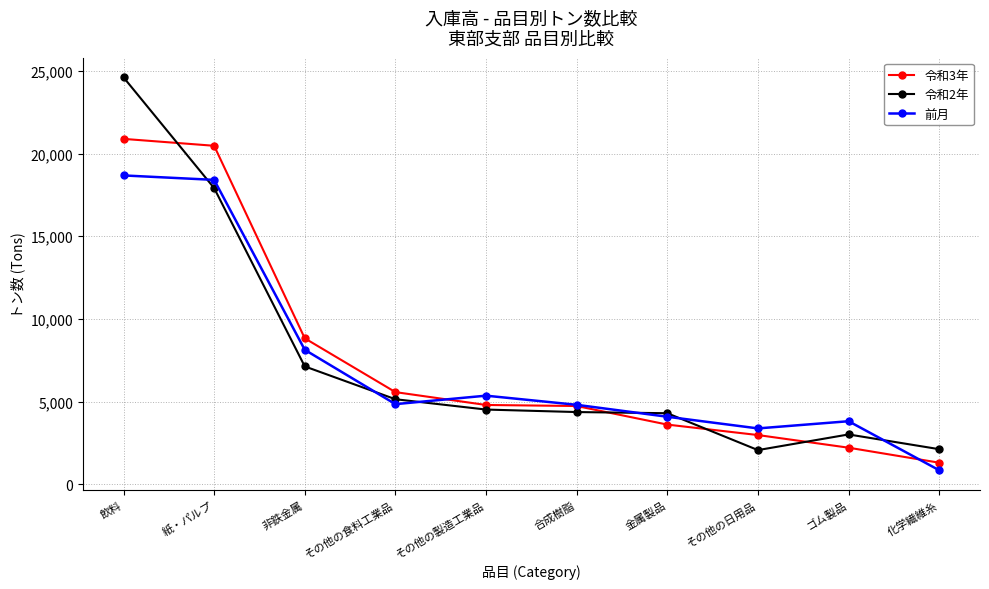

Where is 令和3年 nearest to the value 11096?

非鉄金属